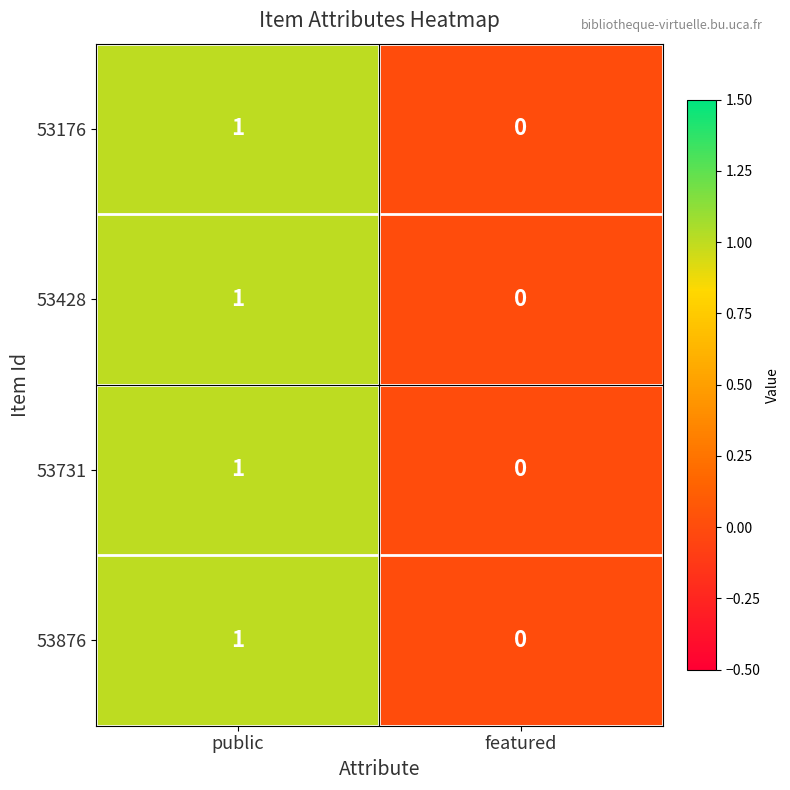

Reading left to right, transcribe all the data shown in this chart.

53176: public=1	featured=0
53428: public=1	featured=0
53731: public=1	featured=0
53876: public=1	featured=0